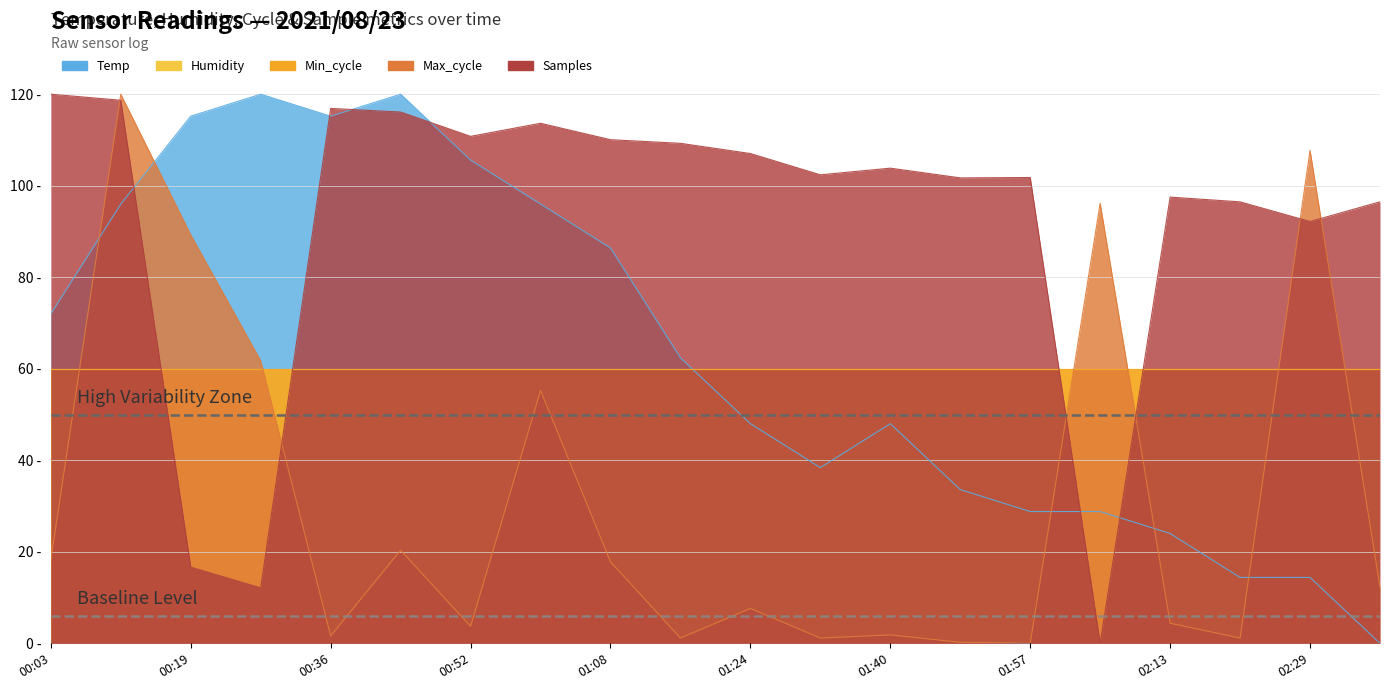

List the labels in order of Max_cycle value, smallest first.

01:57, 01:49, 01:16, 01:32, 02:21, 00:36, 01:40, 00:52, 02:13, 01:24, 02:37, 01:08, 00:03, 00:44, 01:00, 00:28, 00:19, 02:05, 02:29, 00:11